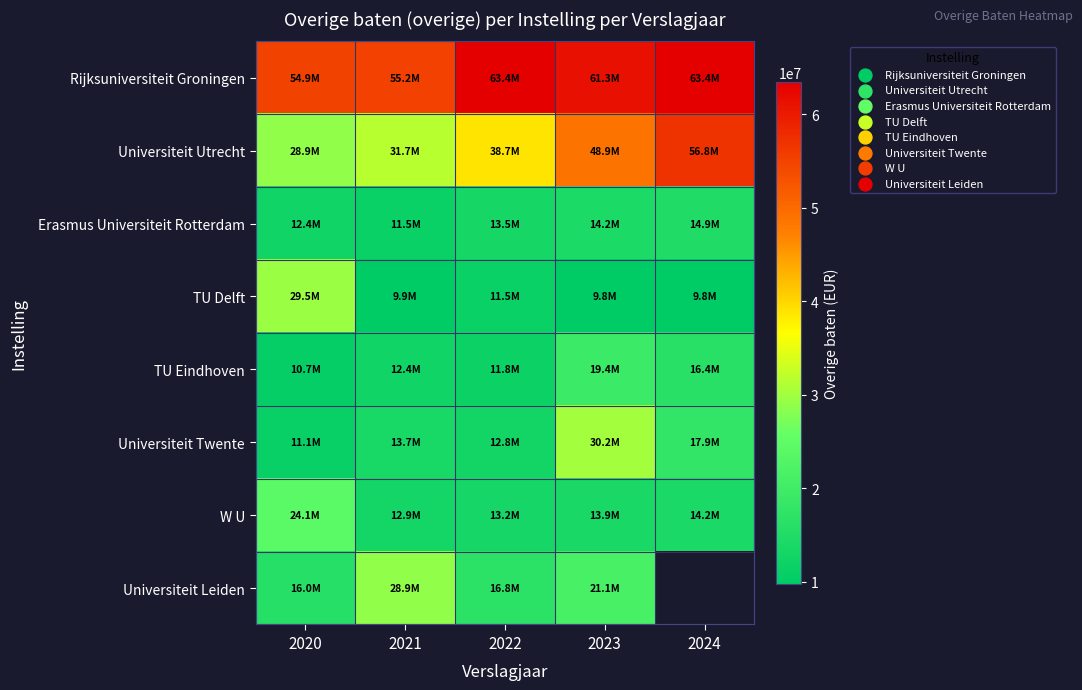

Which series has the largest total across all categories?

Rijksuniversiteit Groningen